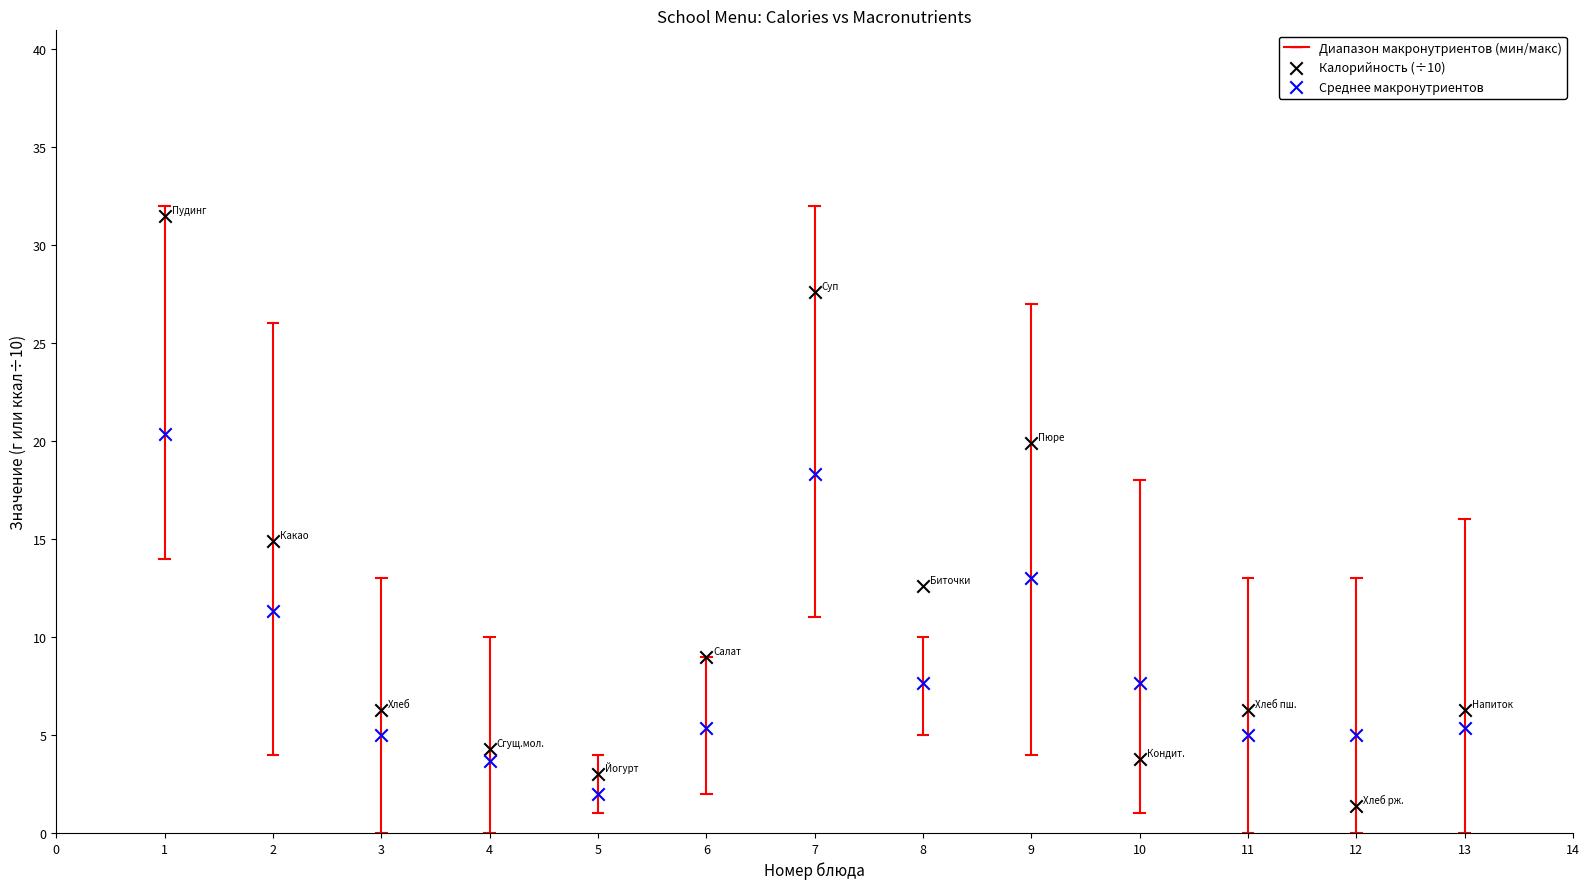

Across all data points, what is the range of X values (max minus min)?

12.0